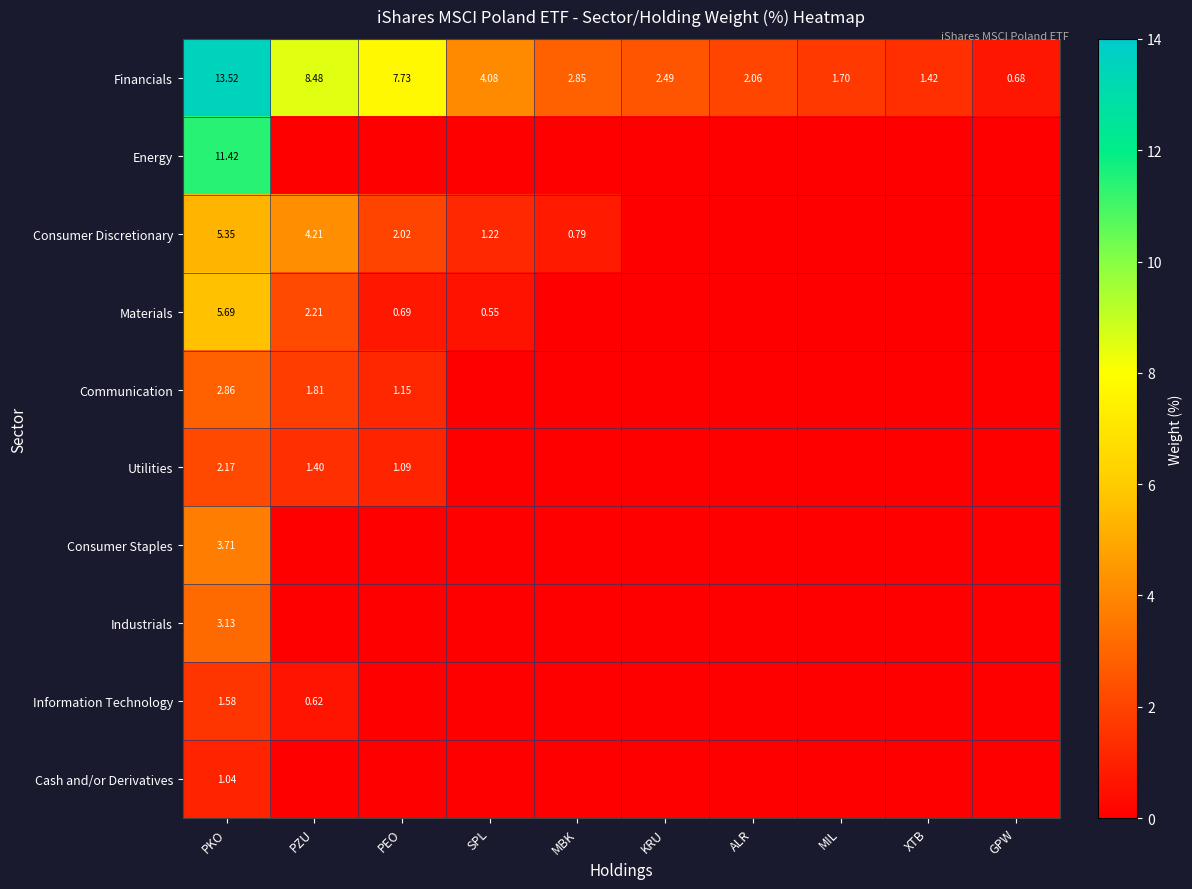

Where does the Financials series first go above 2?

PKO